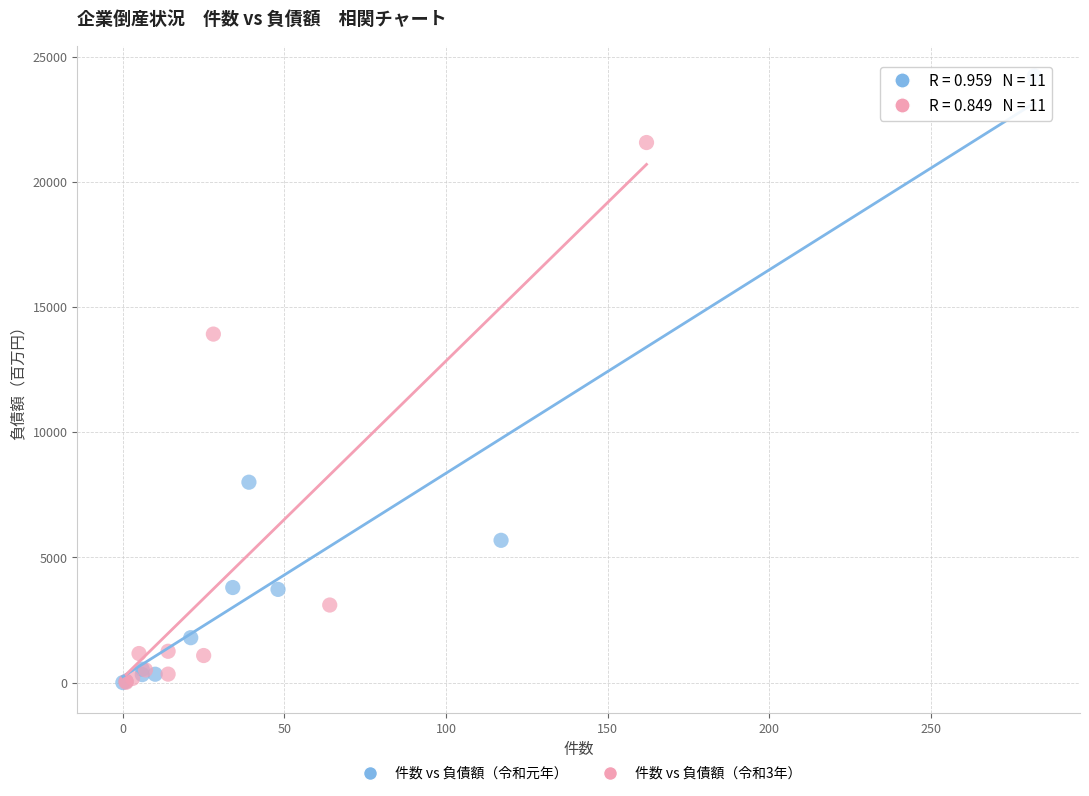

Which series contains the highest Y value?

件数 vs 負債額（令和元年）